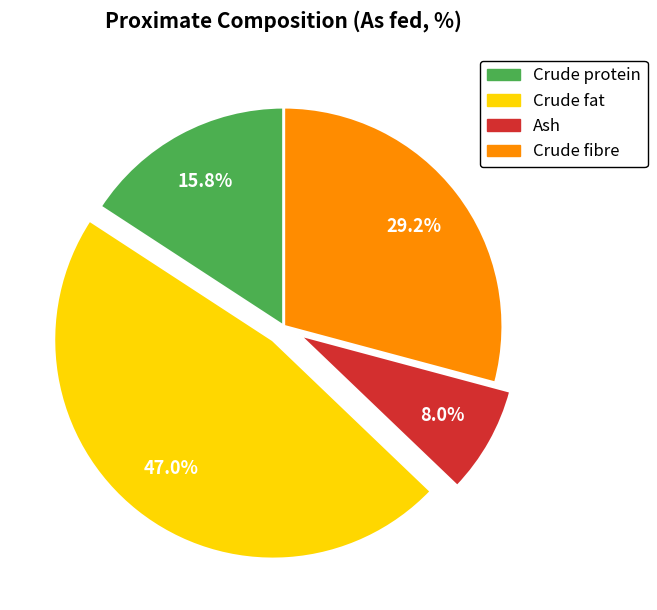

Which slice is the largest?

Crude fat